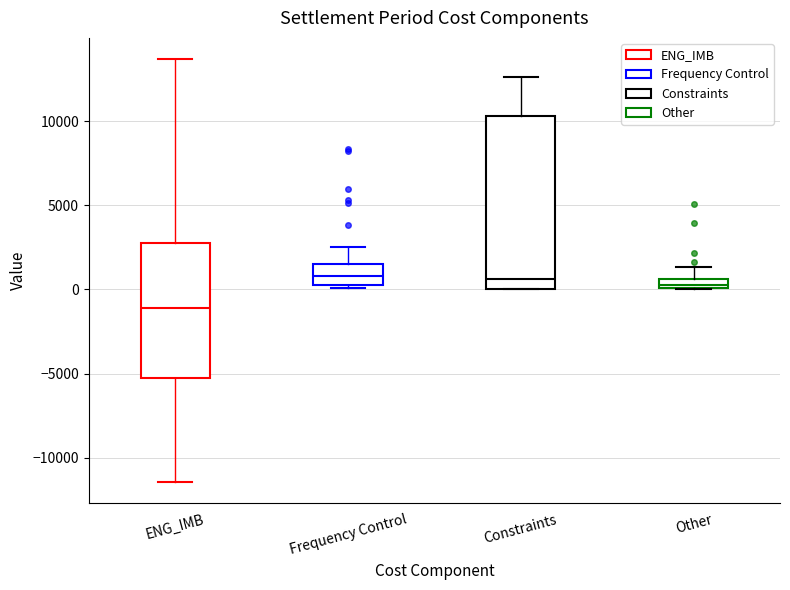

Where is the lower edge of the box for Frequency Control on the y-axis? The values are not printed on the chart, so give them approximately, as read against the axis.

500